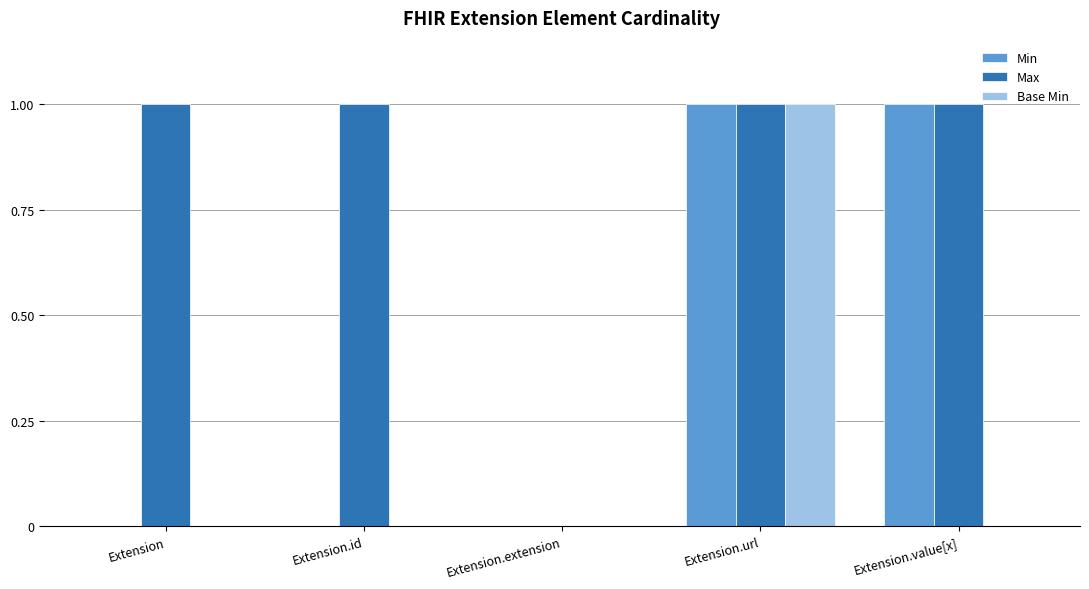

What is the sum of all Max values?

4